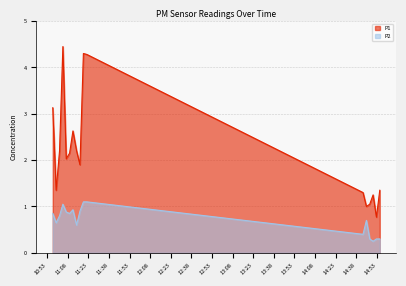

How many interior local peaks does the P1 series have?

4